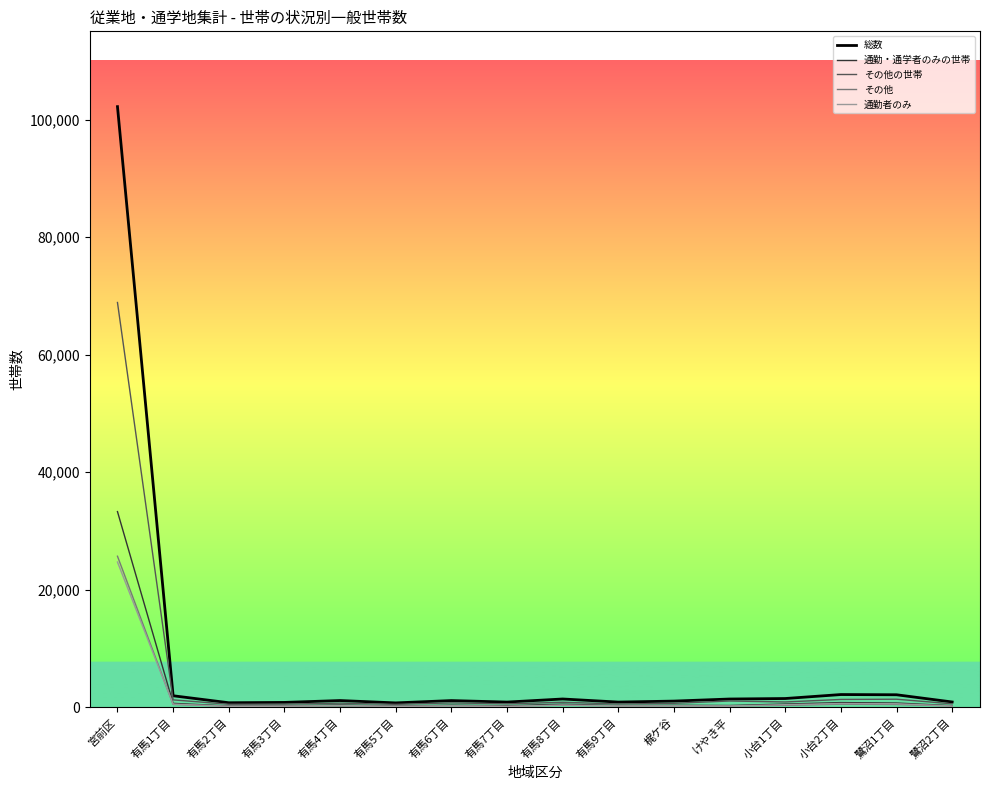

What is the greatest value displayed?

102189